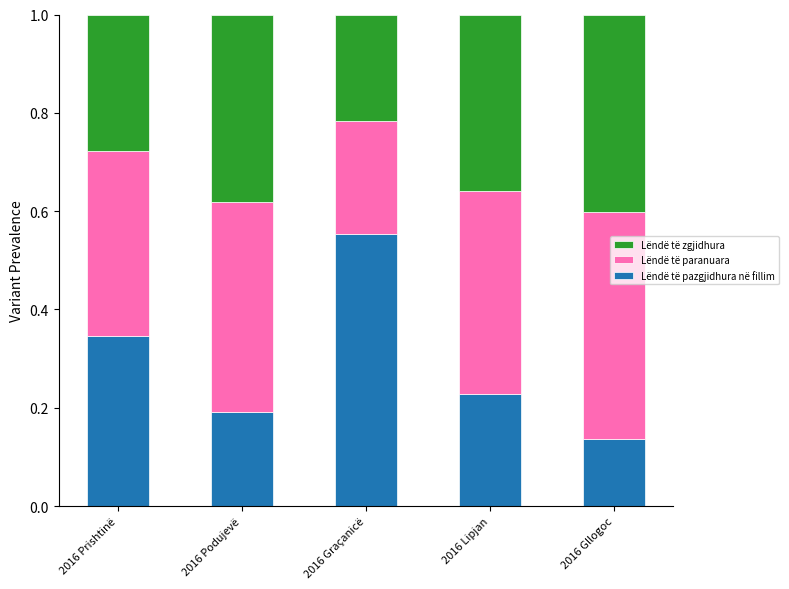

At which label does Lëndë të pazgjidhura në fillim reach its minimum?

2016 Gllogoc